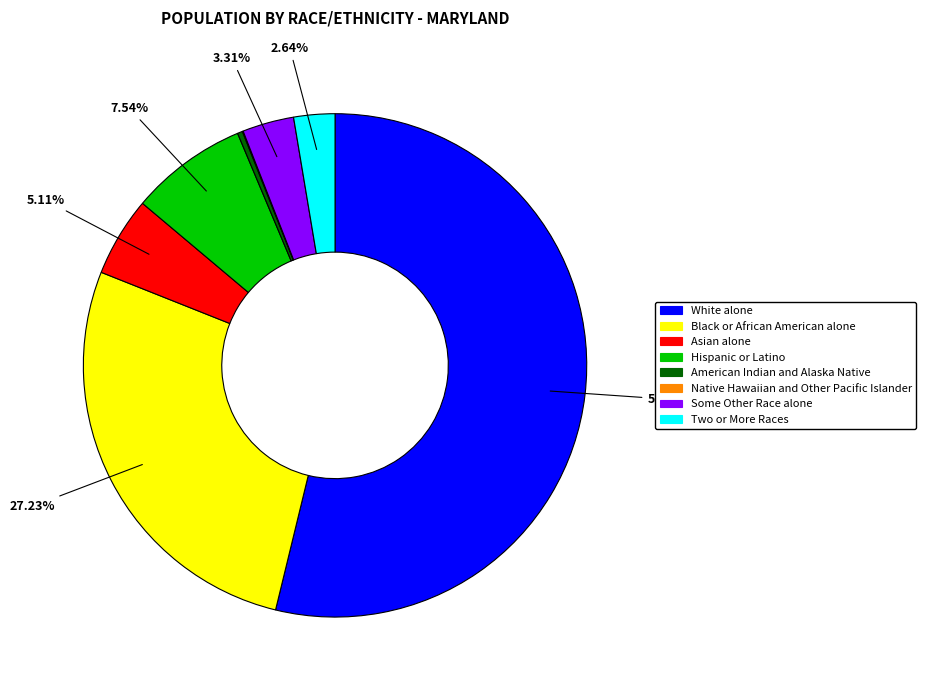

What percentage is the Some Other Race alone slice, to the nearest percent?

3%